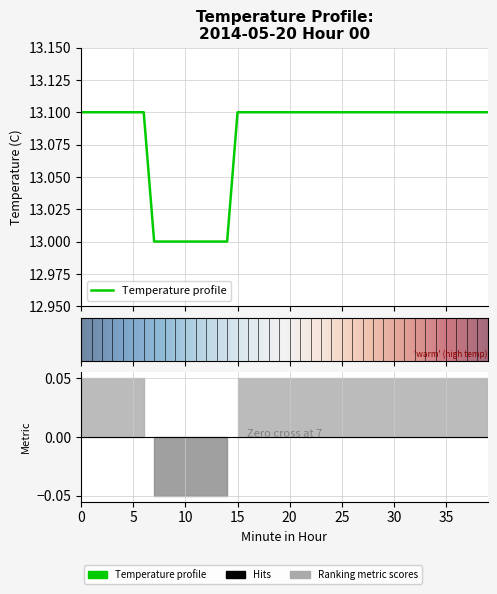

Rank the categories by value from highest to lowest.

0, 1, 2, 3, 4, 5, 6, 15, 16, 17, 18, 19, 20, 21, 22, 23, 24, 25, 26, 27, 28, 29, 30, 31, 32, 33, 34, 35, 36, 37, 38, 39, 7, 8, 9, 10, 11, 12, 13, 14